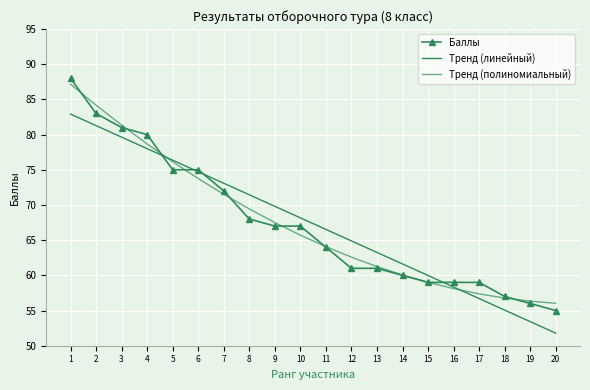

What is the value of the Баллы point at the 13th from the left?

61.0